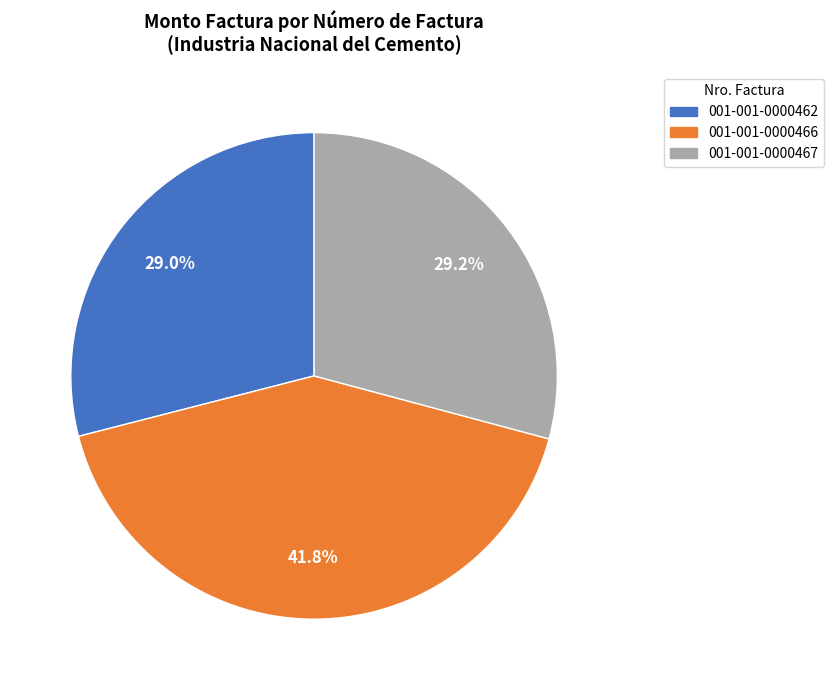

To the nearest percent, what is the average slice percentage?

33%